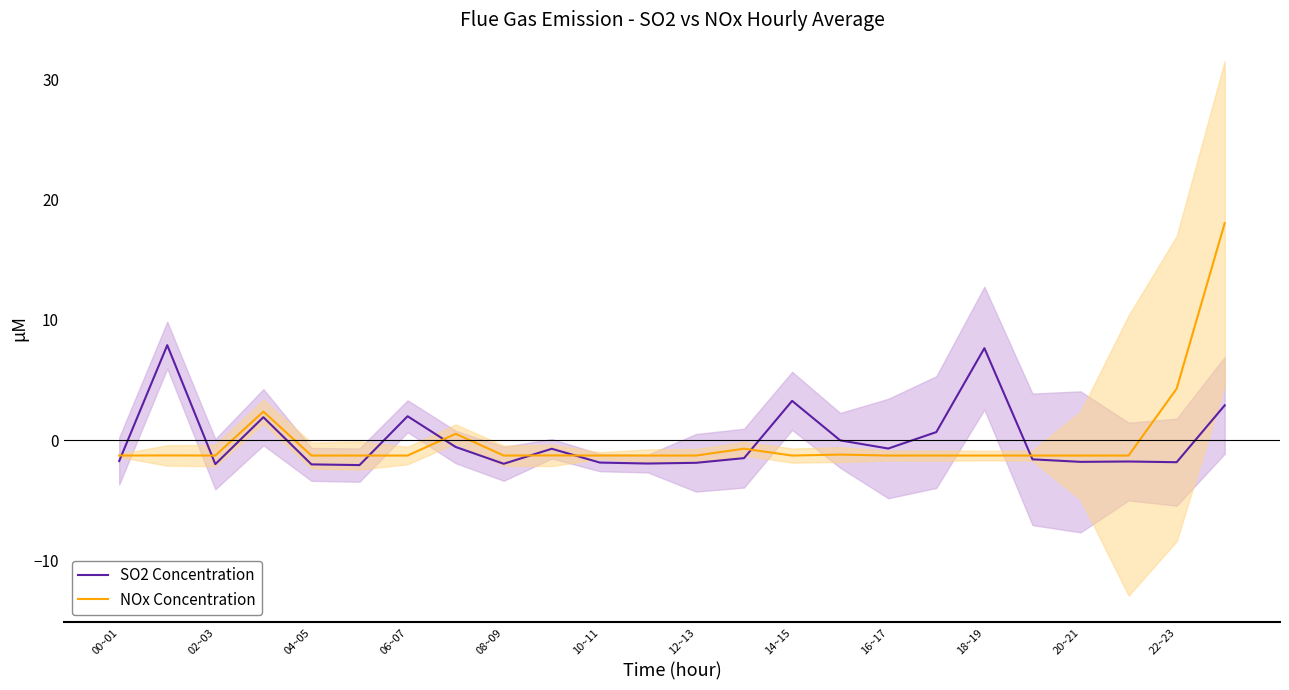

Which series has the largest total across all categories?

SO2 Concentration